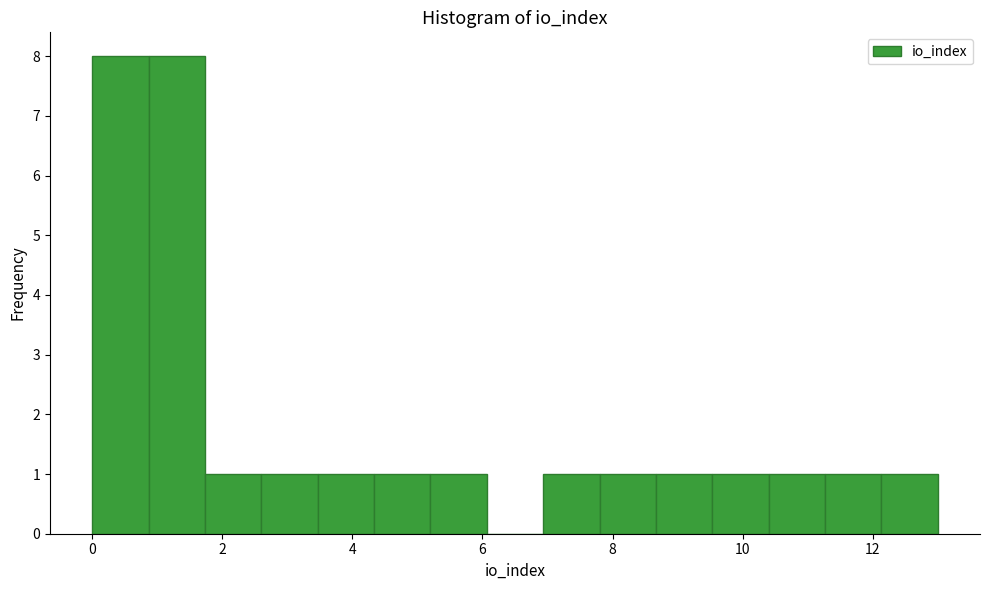

Reading left to right, list every bar in this chart as the range it spans on the x-axis followed by its height. Neither the bar edges nor the heights are printed on the chart, so give them approximately, as read against the axes.

0.0 to 0.8: 8
0.8 to 1.8: 8
1.8 to 2.6: 1
2.6 to 3.4: 1
3.4 to 4.4: 1
4.4 to 5.2: 1
5.2 to 6.0: 1
6.0 to 7.0: 0
7.0 to 7.8: 1
7.8 to 8.6: 1
8.6 to 9.6: 1
9.6 to 10.4: 1
10.4 to 11.2: 1
11.2 to 12.2: 1
12.2 to 13.0: 1